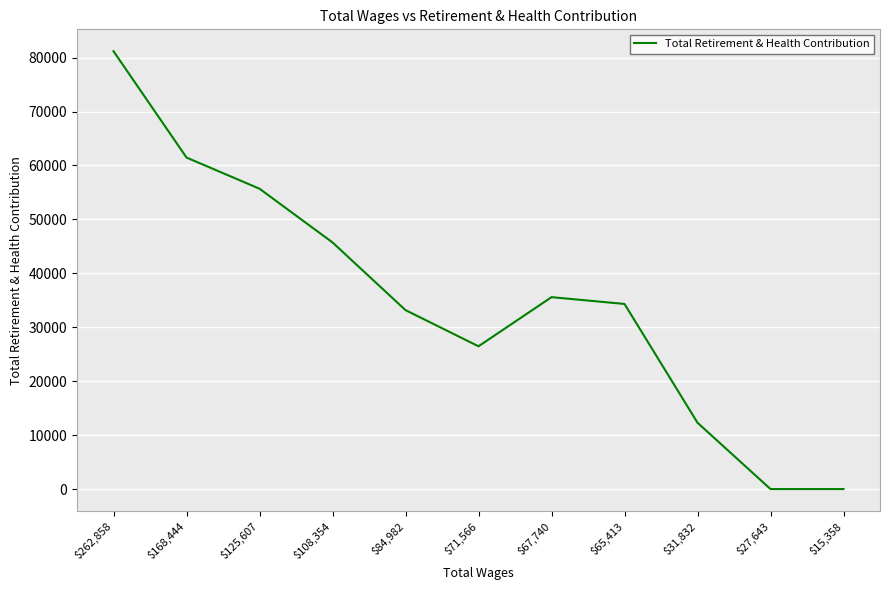

What is the change in value from $108,354 to $84,982?

-12552